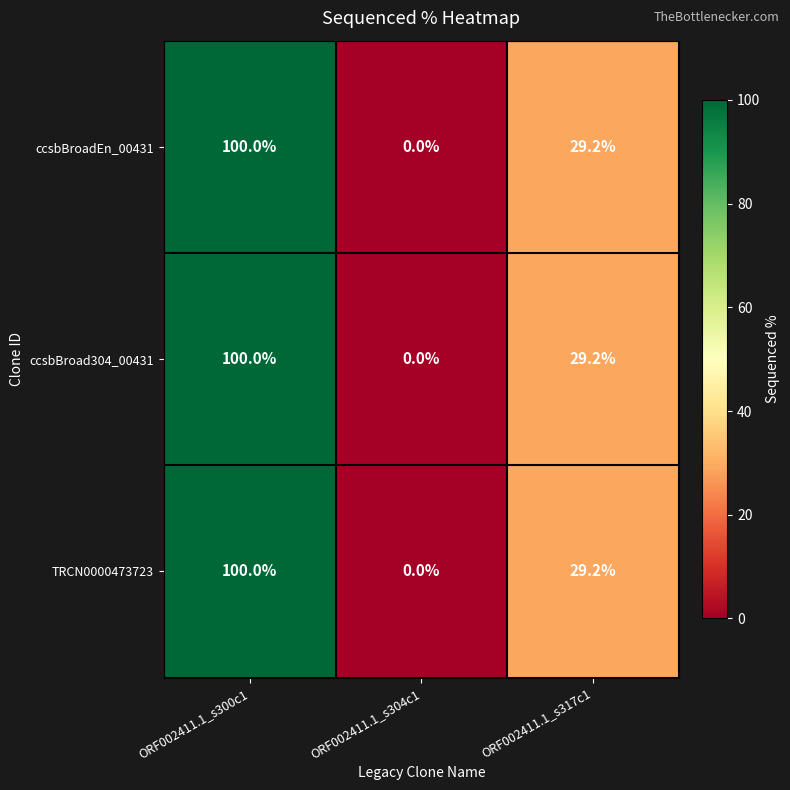

What is the sum of all TRCN0000473723 values?

129.2